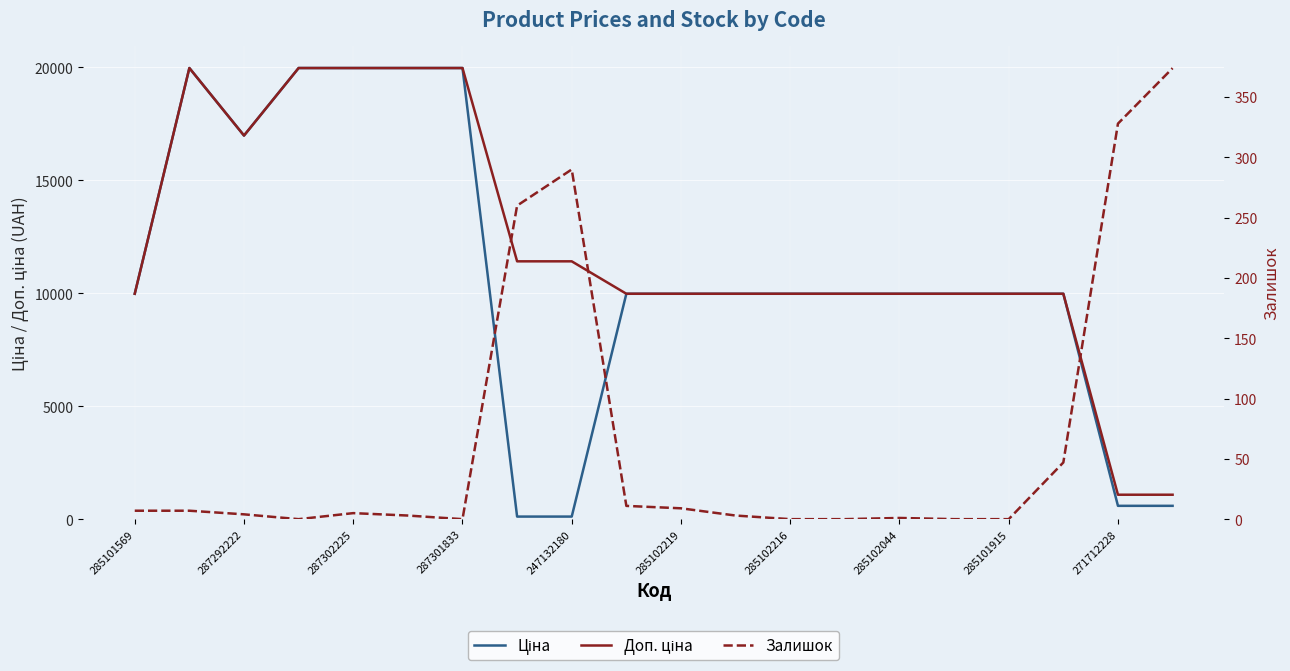

True or false: Залишок and Доп. ціна intersect in this chart.

False